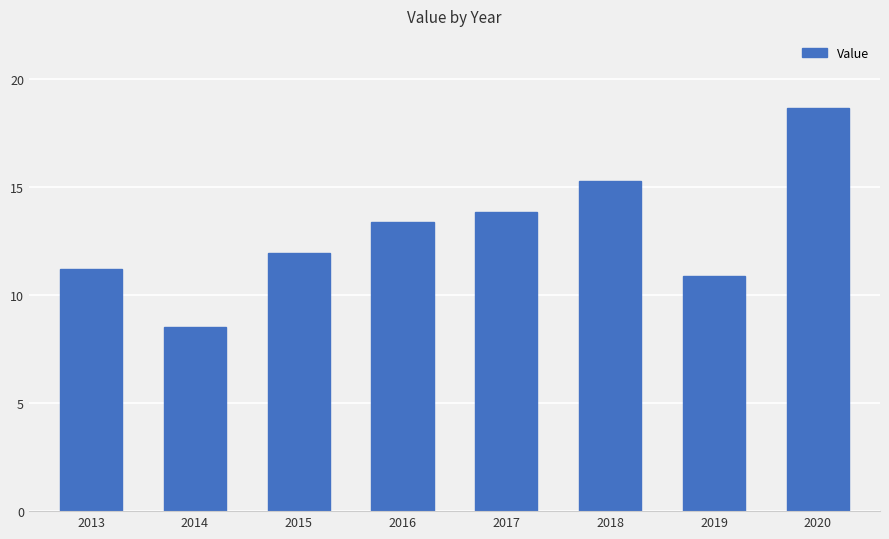

Reading left to right, what are all the values shown in this chart?

2013=11.2	2014=8.5	2015=12.0	2016=13.4	2017=13.8	2018=15.3	2019=10.9	2020=18.7